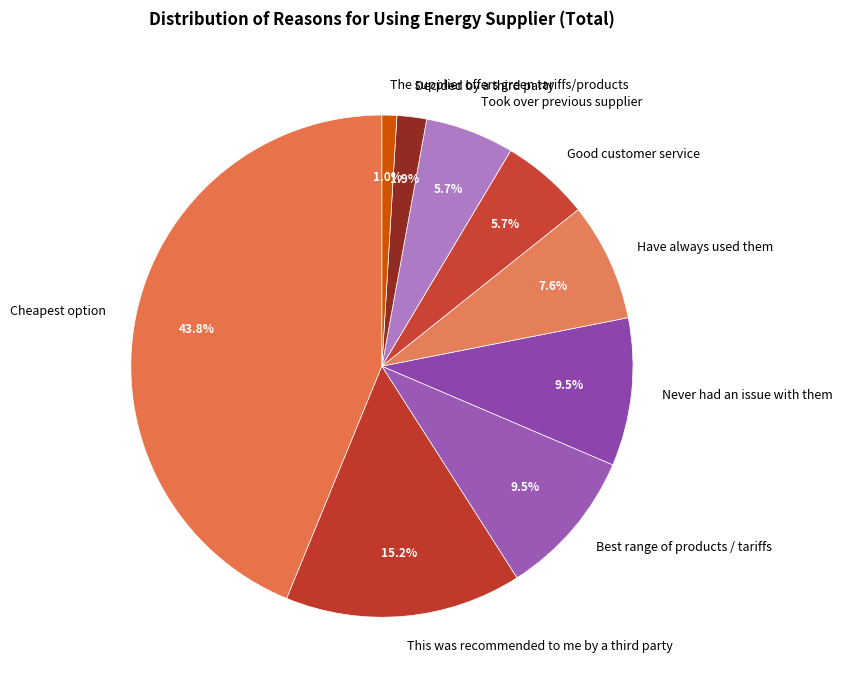

Which slice is the smallest?

The supplier offers green tariffs/products